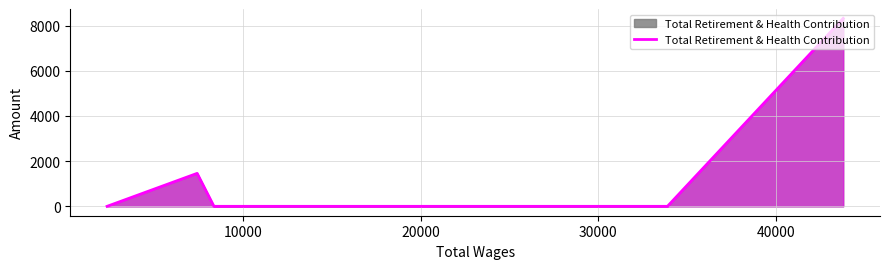

True or false: there are more than 0 points higher than both neighbors.

True